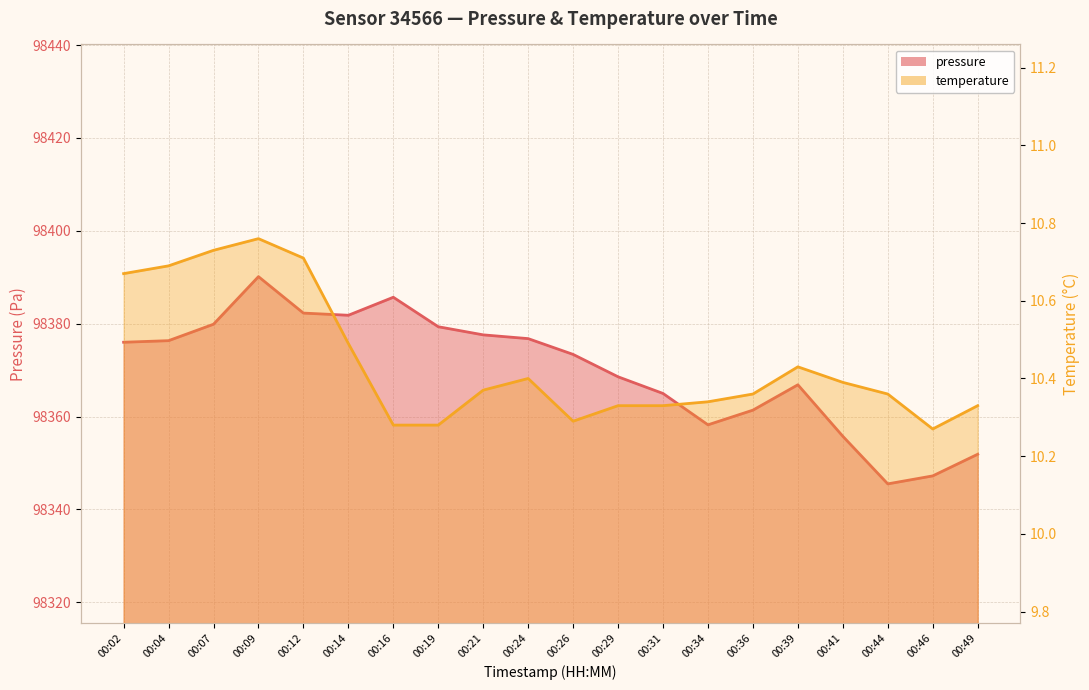

What are all the series names shown in the legend?

pressure, temperature